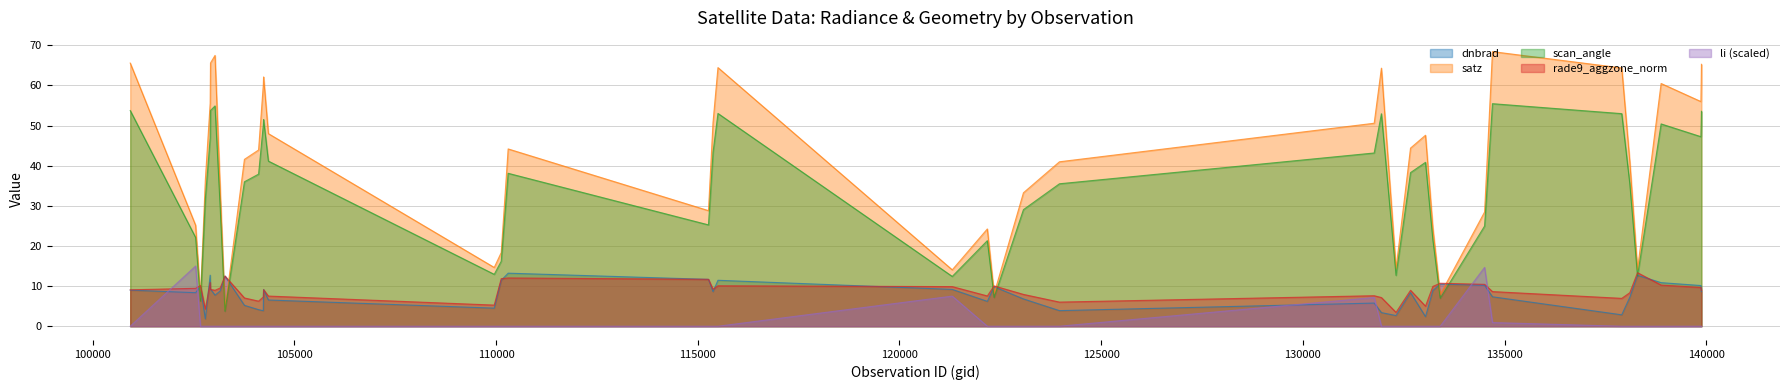

Which series ends up on top after the final intersection of dnbrad and rade9_aggzone_norm?

rade9_aggzone_norm